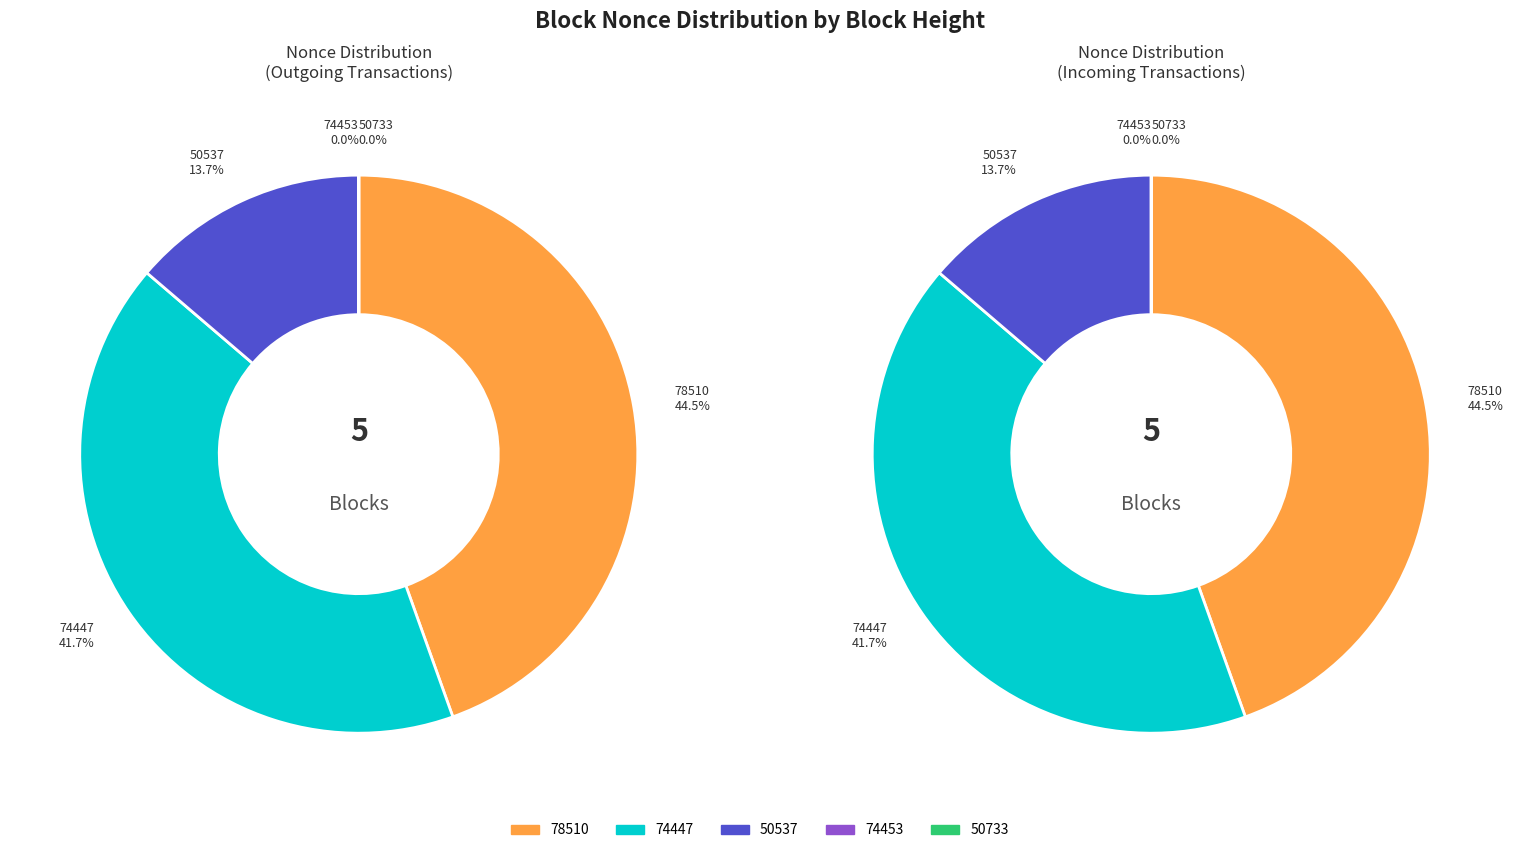

How much of the chart is everything except 78510?

55.5%